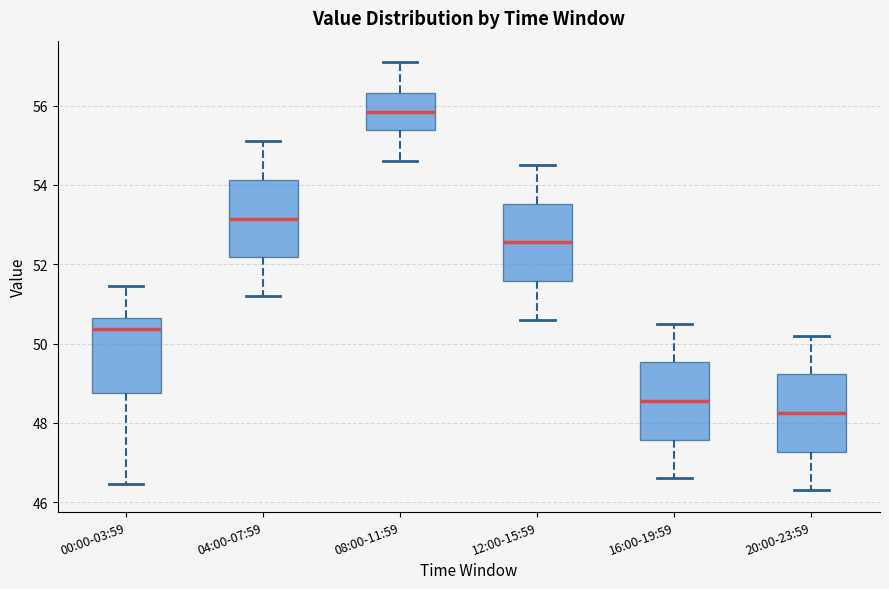

Where does the lower whisker of the box for 20:00-23:59 end on the y-axis? The values are not printed on the chart, so give them approximately, as read against the axis.

46.4